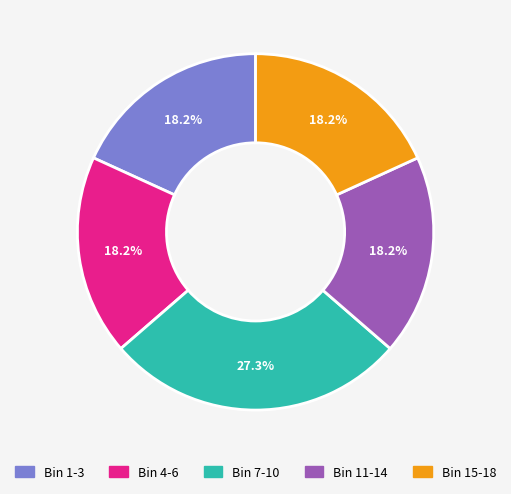

Is there a majority slice in this chart?

No